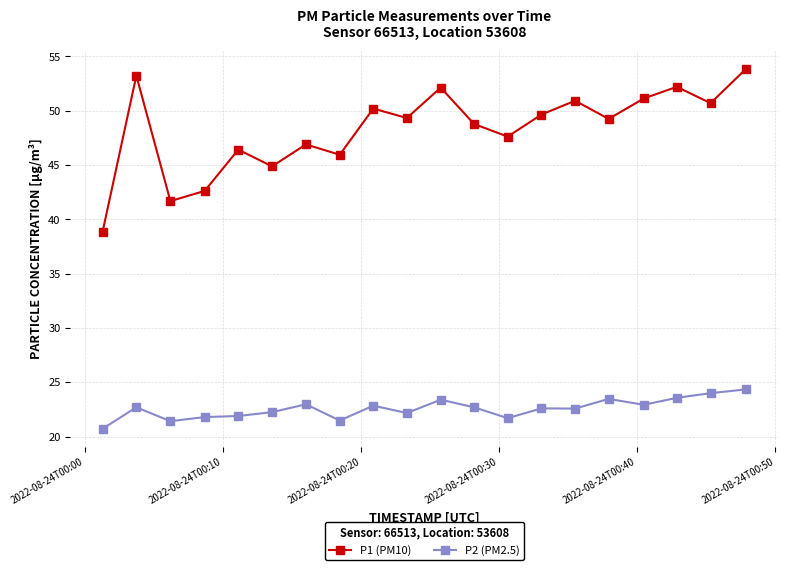

What is the minimum value shown in the chart?

20.7